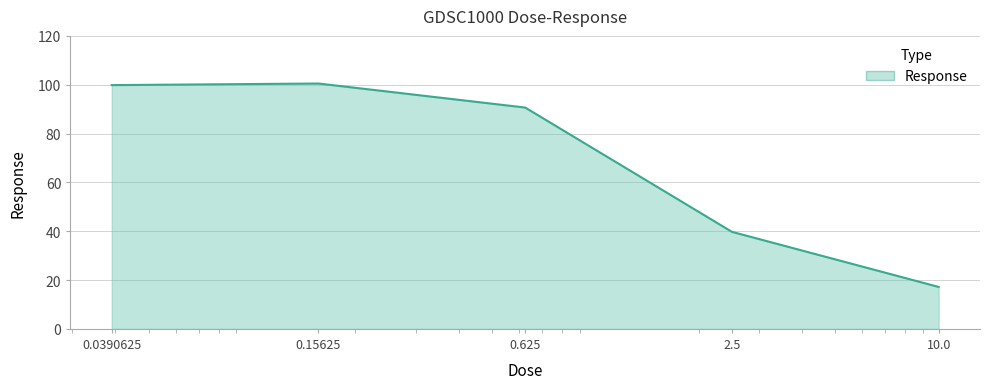

What is the sum of all values?

347.9